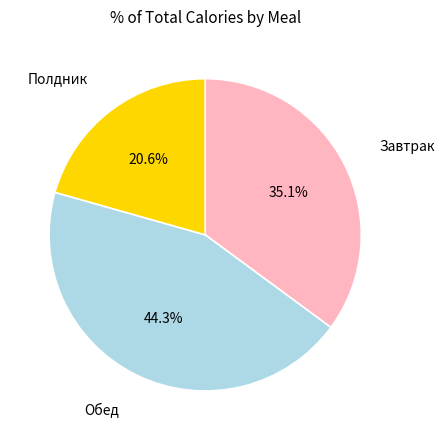

Count the number of slices in the pie.

3